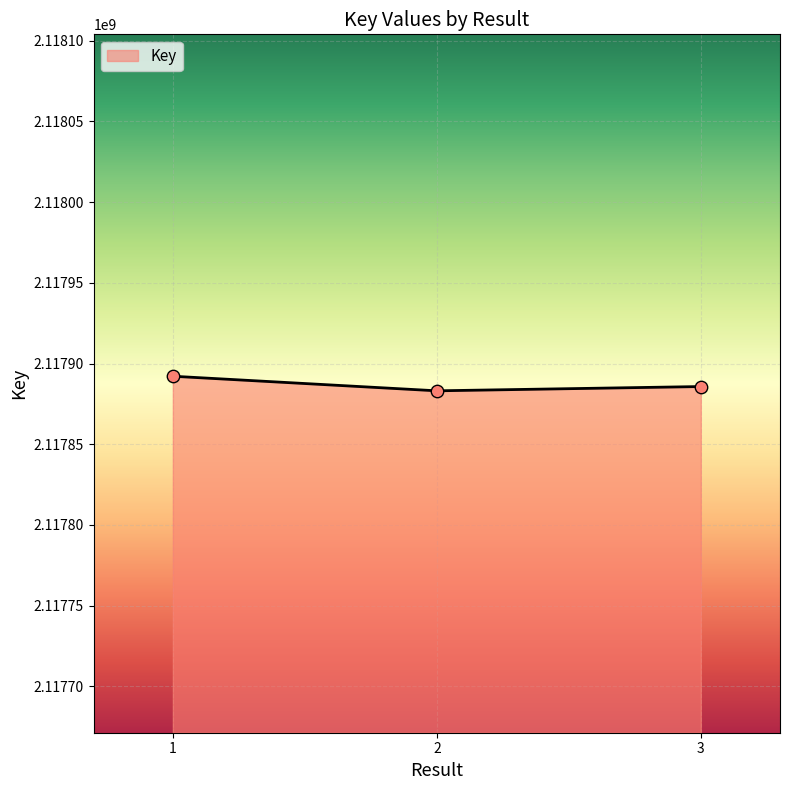

What is the change in value from 1 to 2?

-9035